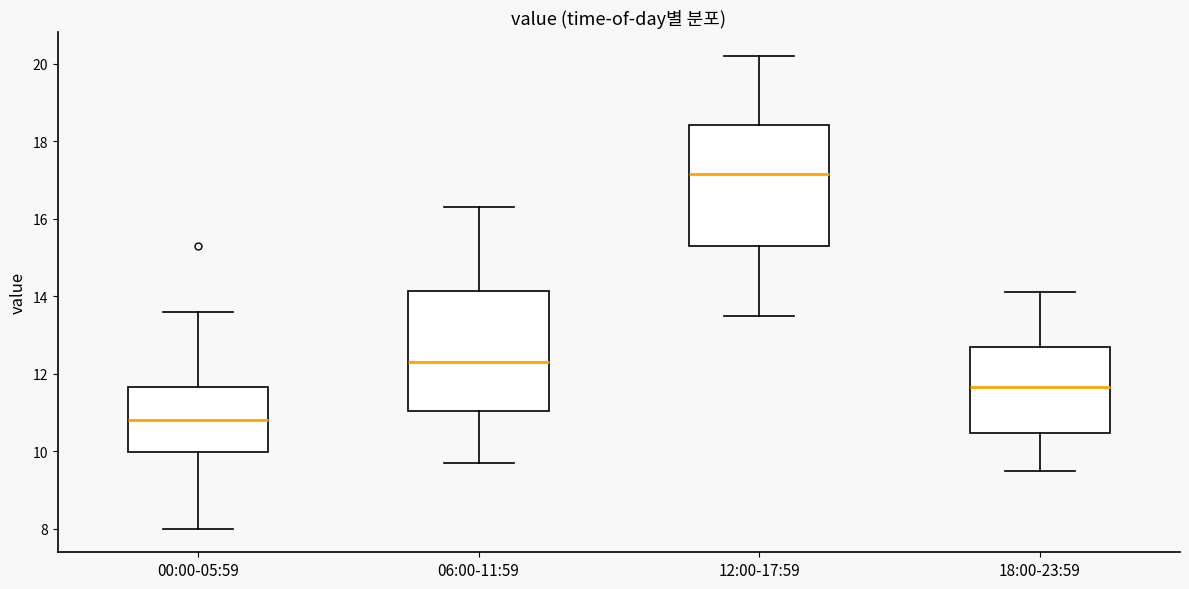

Reading left to right, transcribe this box plot: for each box, give where its median line is, the range the box spans, and where its two whiskers end, as read against the y-axis. The values are not printed on the chart, so give them approximately, as read against the axis.

00:00-05:59: median 10.8, box 10.0 to 11.6, whiskers 8.0 to 13.6
06:00-11:59: median 12.4, box 11.0 to 14.2, whiskers 9.8 to 16.4
12:00-17:59: median 17.2, box 15.4 to 18.4, whiskers 13.6 to 20.2
18:00-23:59: median 11.6, box 10.4 to 12.8, whiskers 9.6 to 14.2